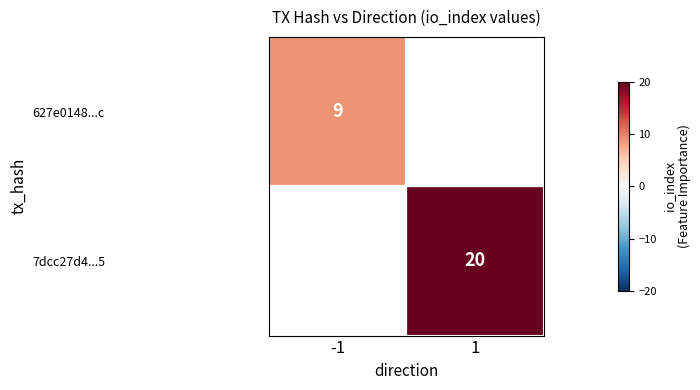

True or false: 627e0148...c has a value of 5 at -1.

False